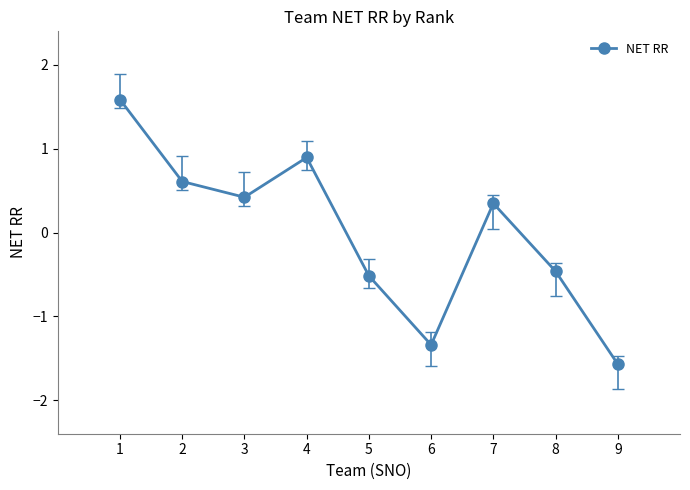

List the labels in order of value, smallest first.

9, 6, 5, 8, 7, 3, 2, 4, 1